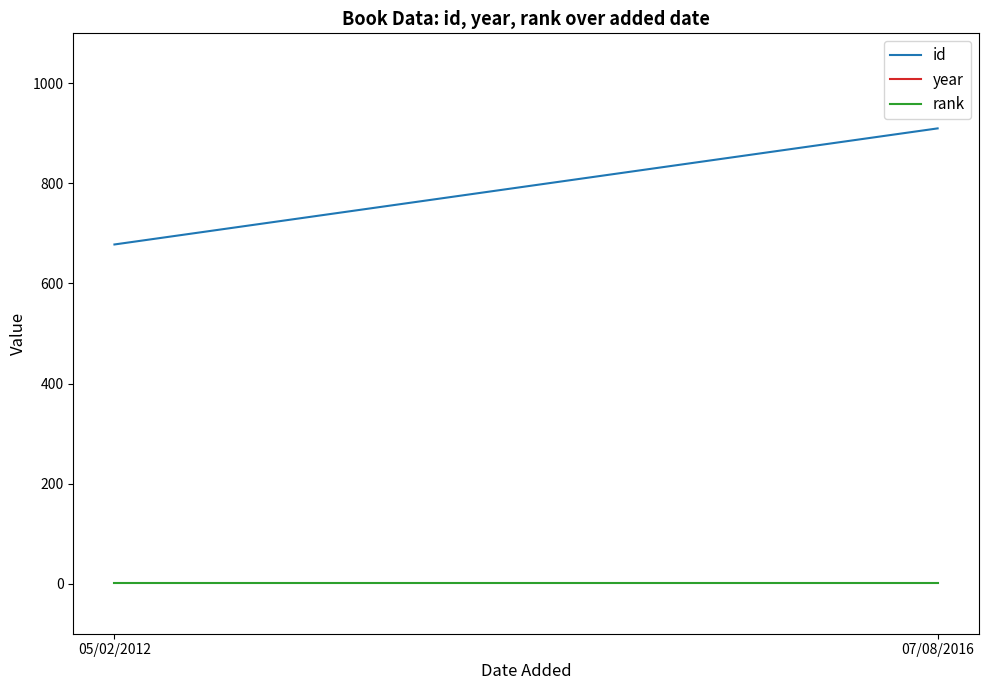

What is the total value across all series at 05/02/2012?

2690